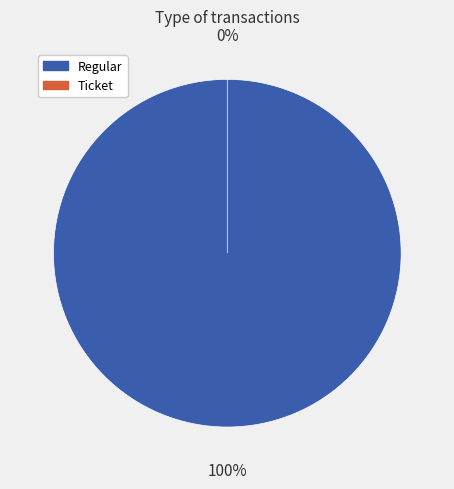

What percentage is the Regular slice, to the nearest percent?

100%